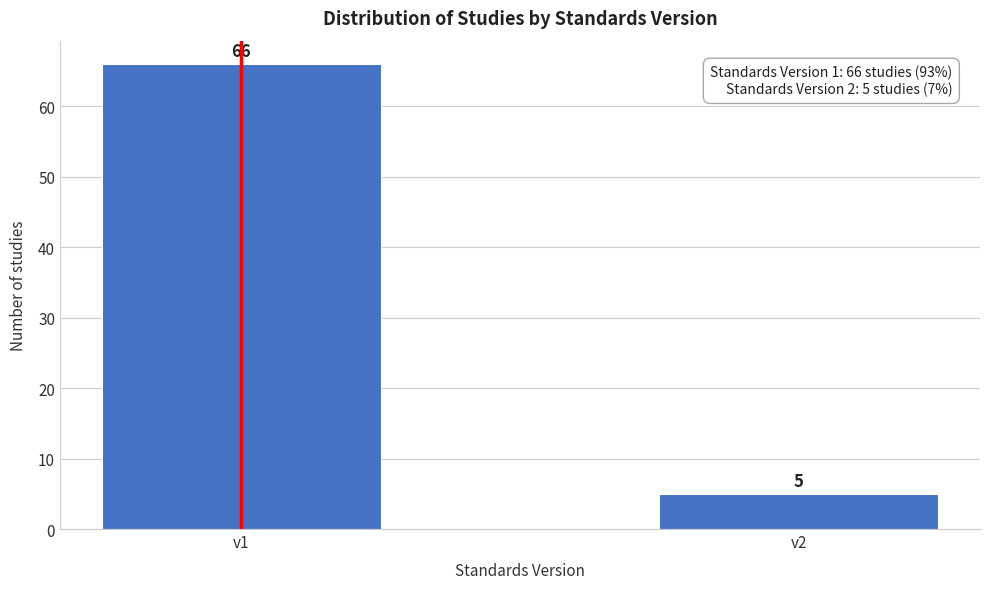

Reading left to right, list all the values displayed in this chart.

v1=66	v2=5